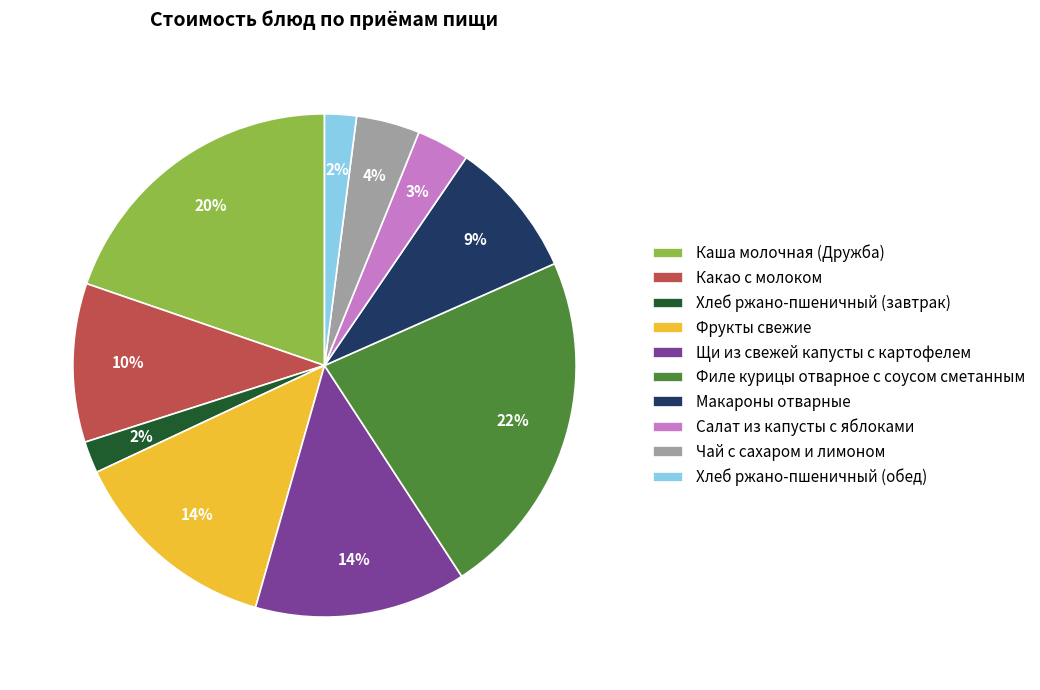

Is it true that Щи из свежей капусты с картофелем is 14% of the pie?

True